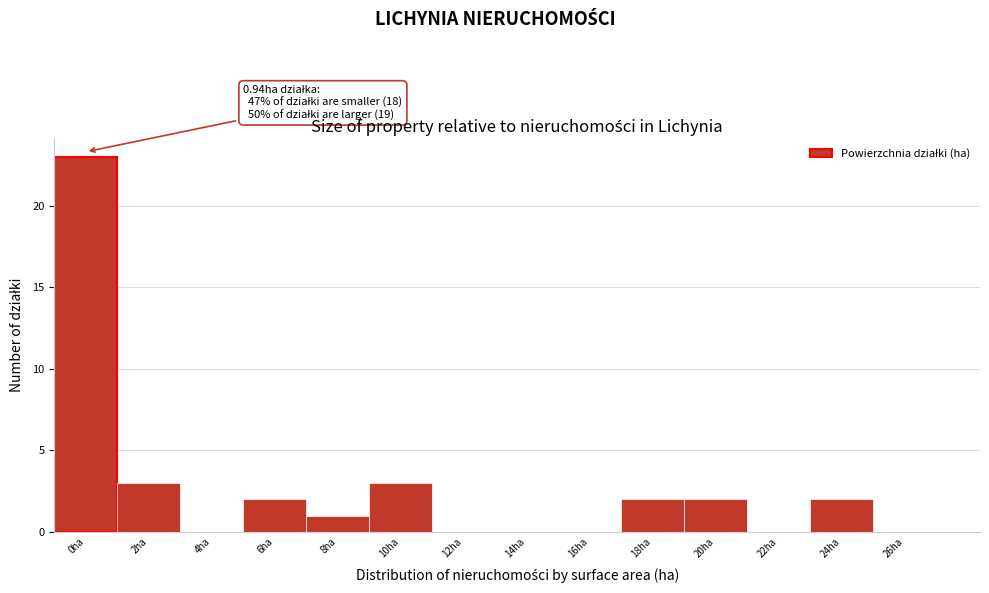

Reading left to right, what are all the values shown in this chart?

0ha=23	2ha=3	4ha=0	6ha=2	8ha=1	10ha=3	12ha=0	14ha=0	16ha=0	18ha=2	20ha=2	22ha=0	24ha=2	26ha=0